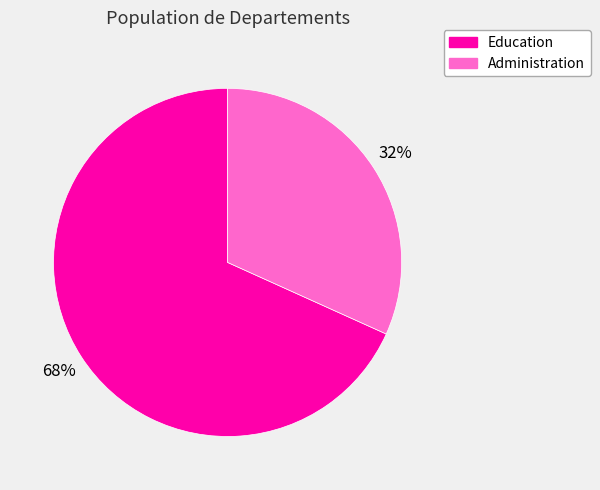

Rank the categories by value from lowest to highest.

Administration, Education